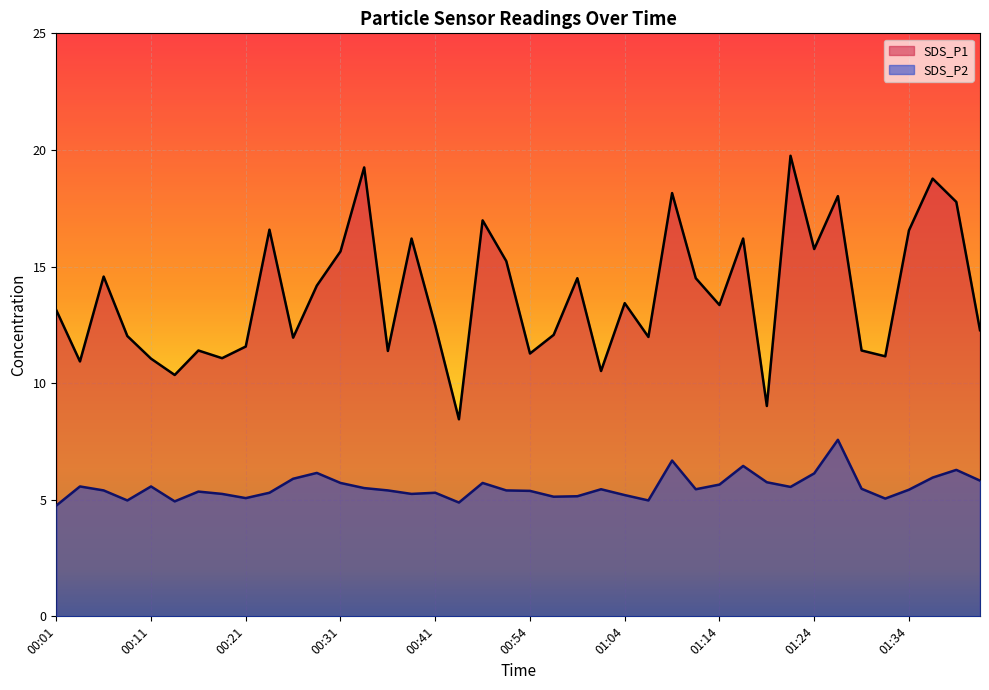

The SDS_P1 series shows 4.9 at 01:19. True or false?

False